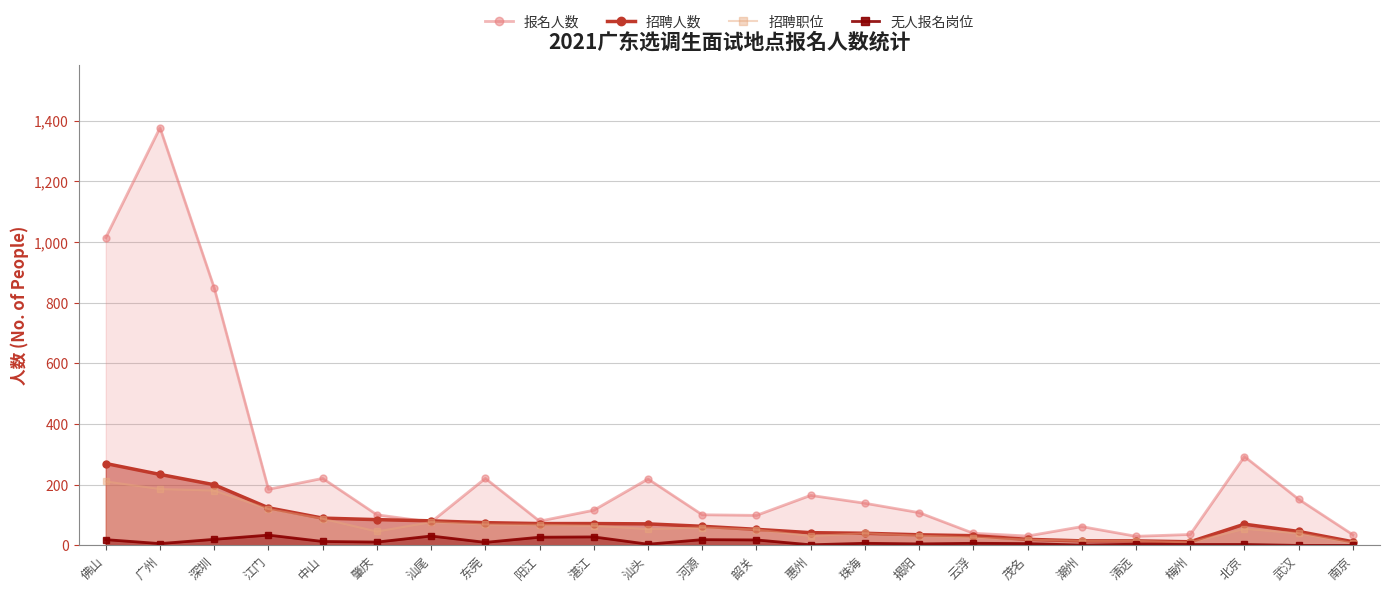

What is the difference between the second highest and minimum values in the 报名人数 series?

985